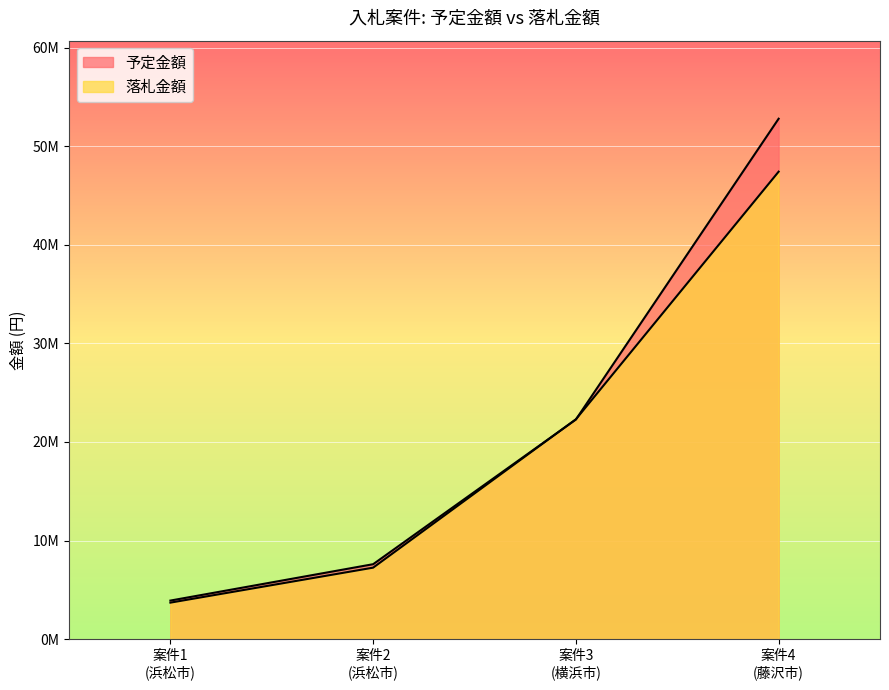

Reading left to right, what are all the values shown in this chart?

予定金額: 3910000	7600000	22280000	52800000
落札金額: 3700000	7250000	22302500	47428000